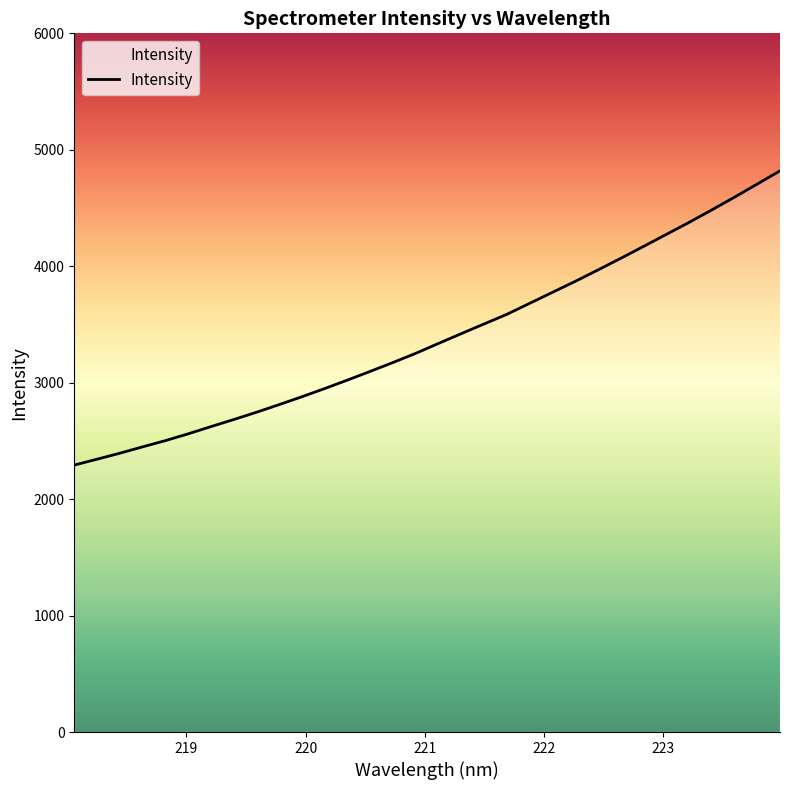

Count the number of categories in the chart.

32